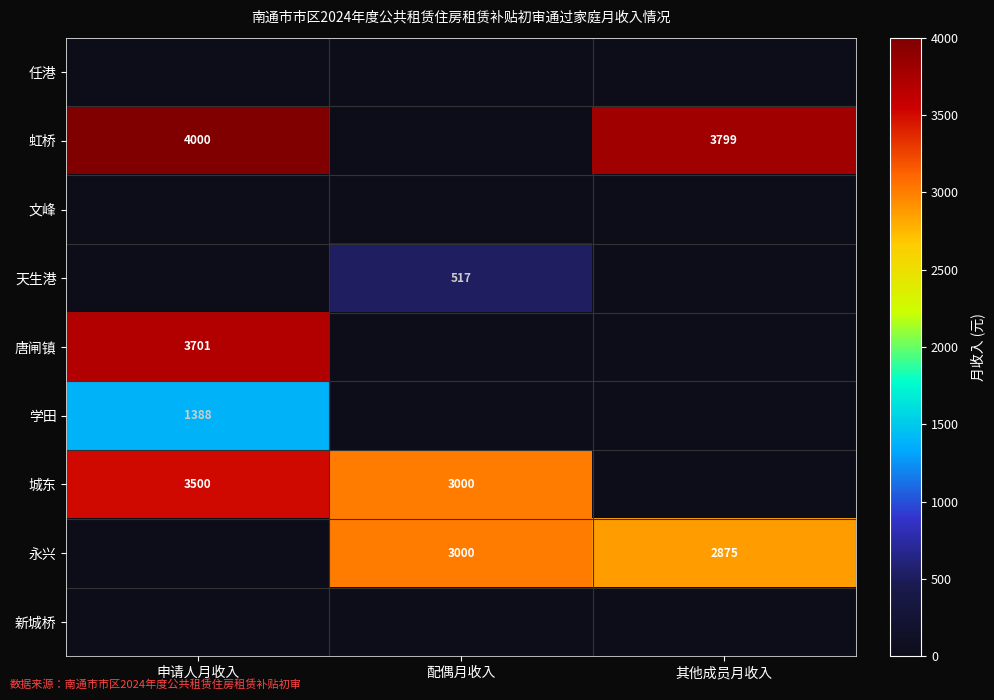

What is the sum of the 城东 values at 配偶月收入 and 申请人月收入?

6500